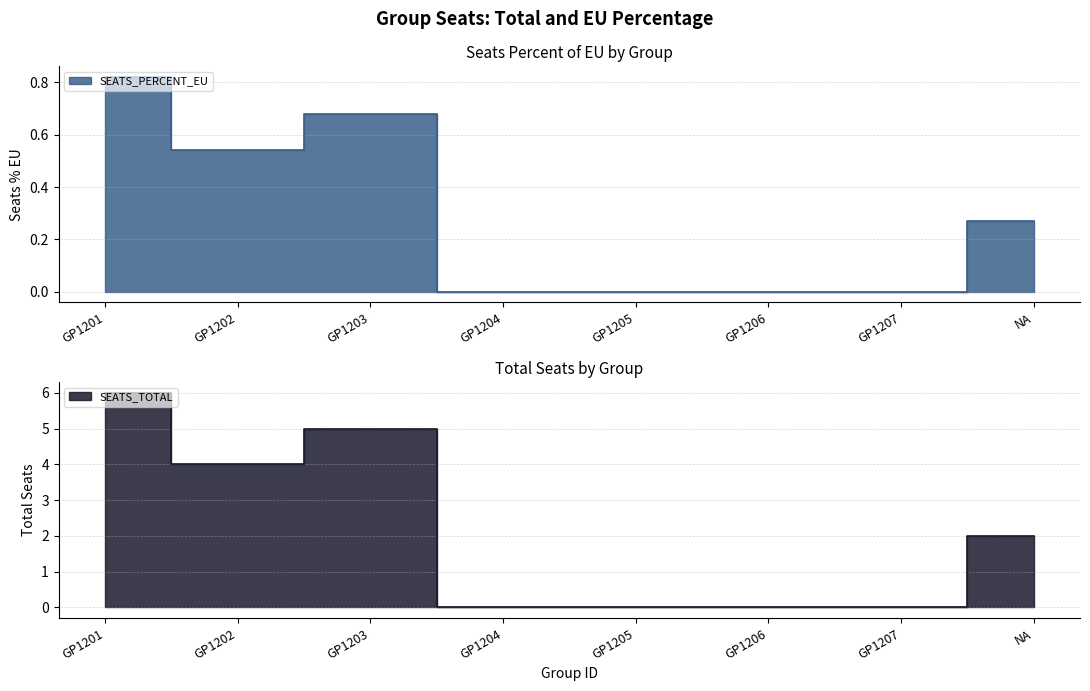

Is it true that SEATS_TOTAL equals 0.0 at GP1207?

True